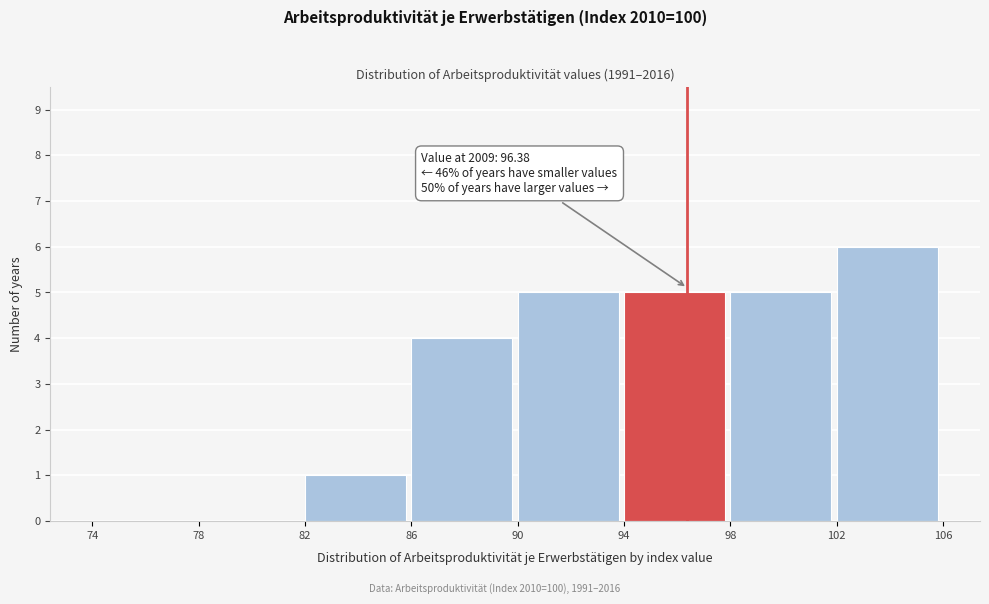

Over which range of the x-axis is the bar tallest?

102 to 106